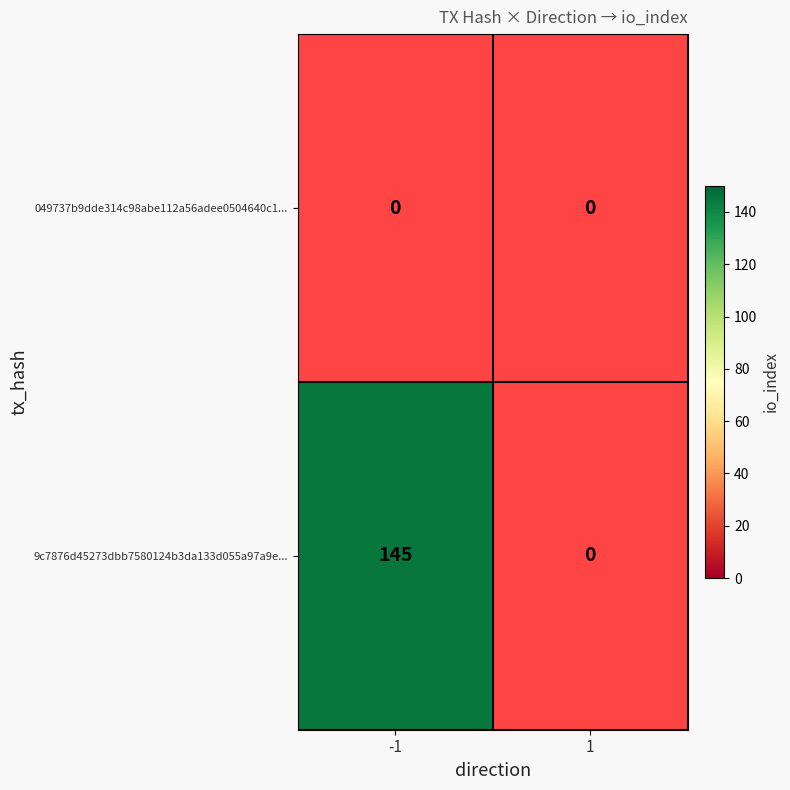

True or false: 9c7876d45273dbb7580124b3da133d055a97a9e... has a value of 145 at -1.

True